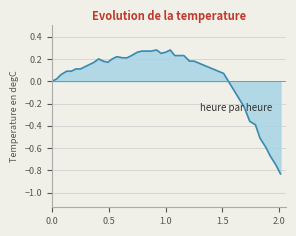

What is the difference between the maximum and minimum values?

1.1